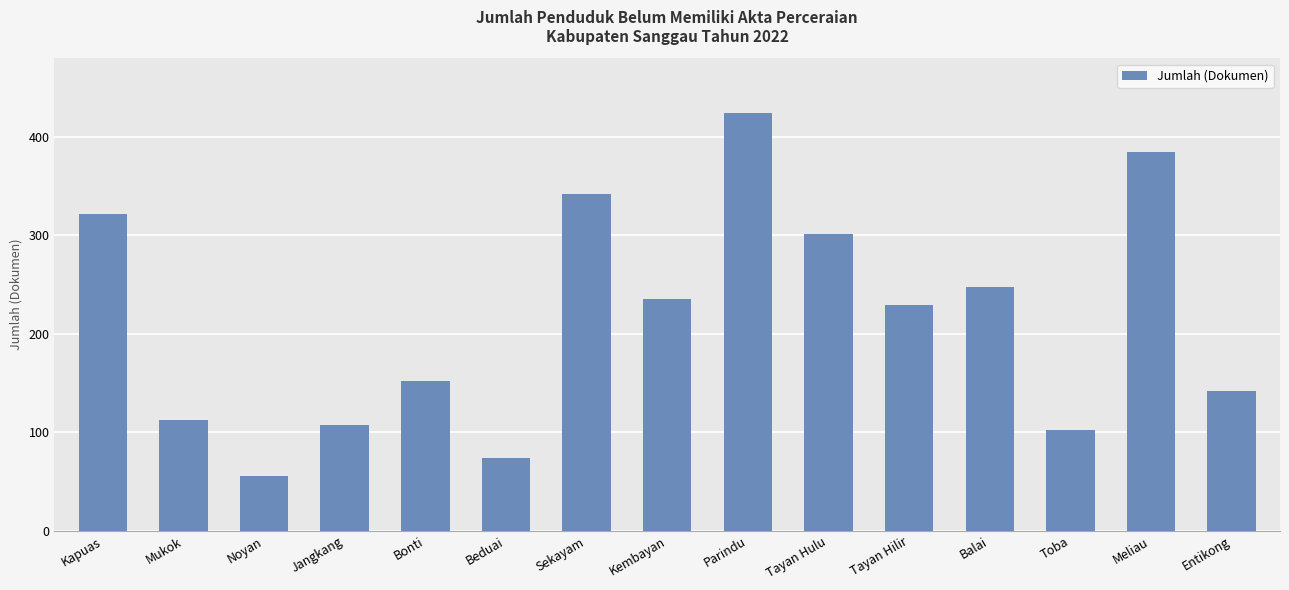

Which category has the lowest value across all series?

Noyan